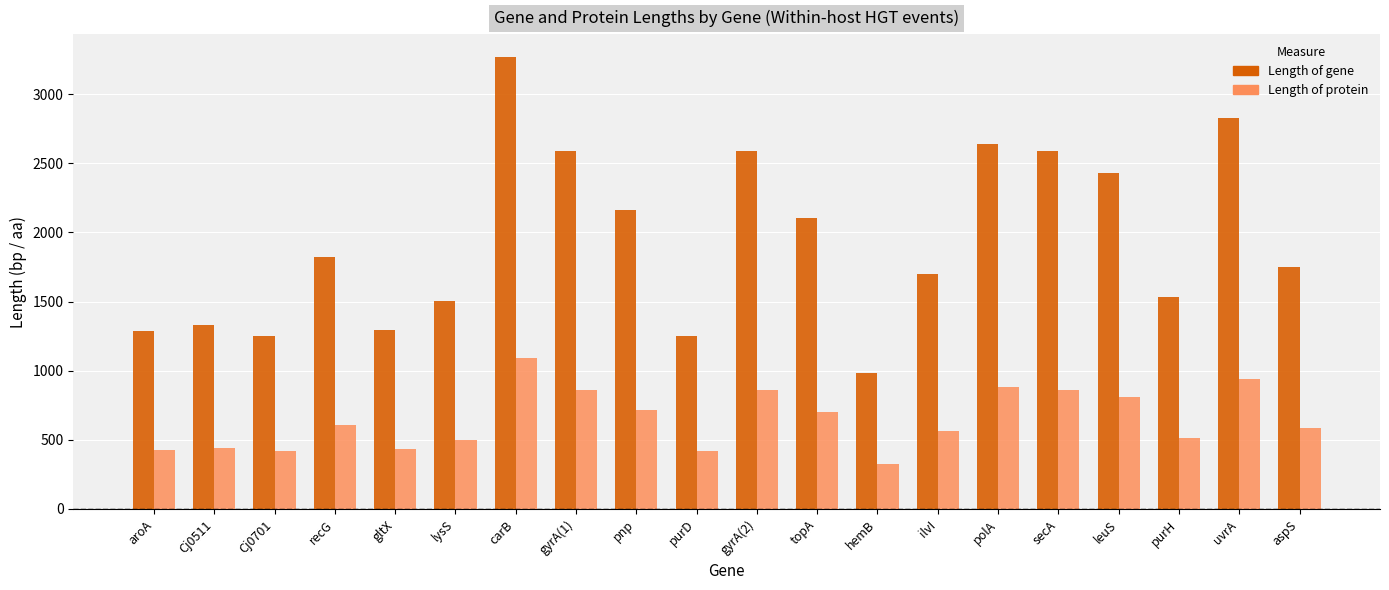

How many data points in Length of gene are less than 1823?

10